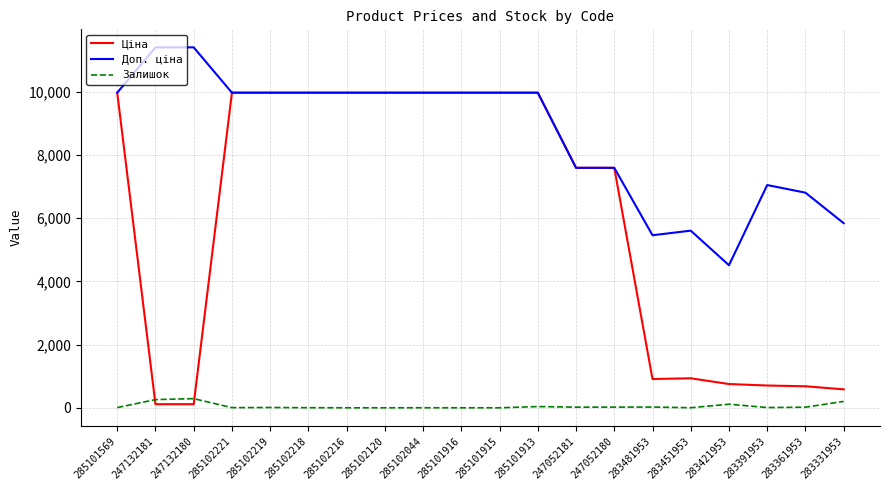

Rank the series by their maximum value, from lowest to highest.

Залишок, Ціна, Доп. ціна